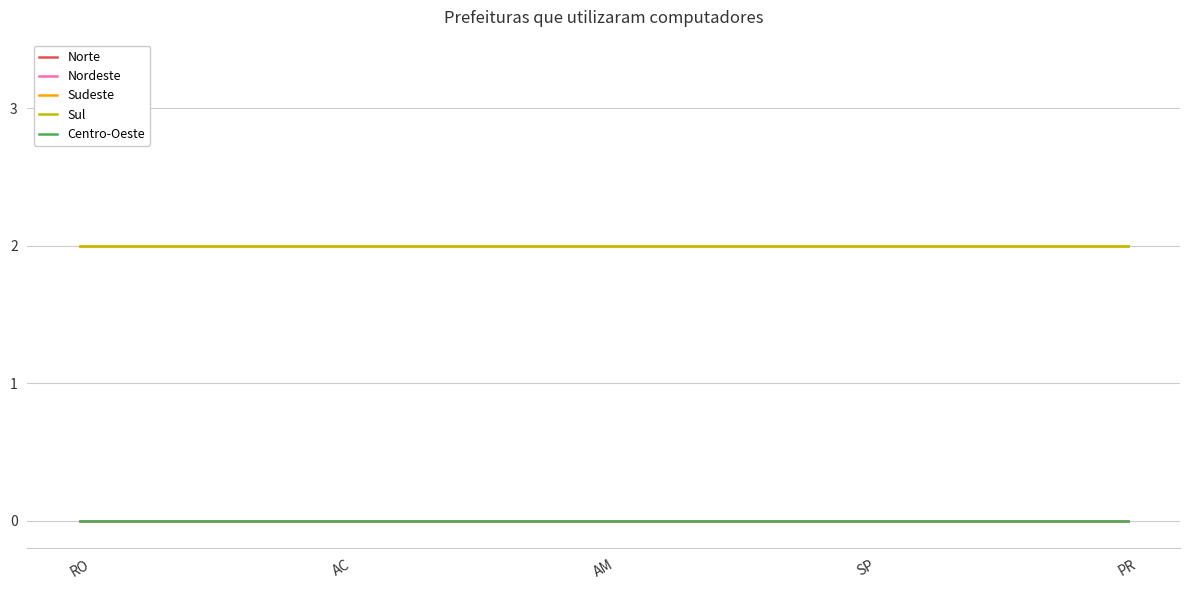

What is the value of the Sul point at the 3rd from the left?

2